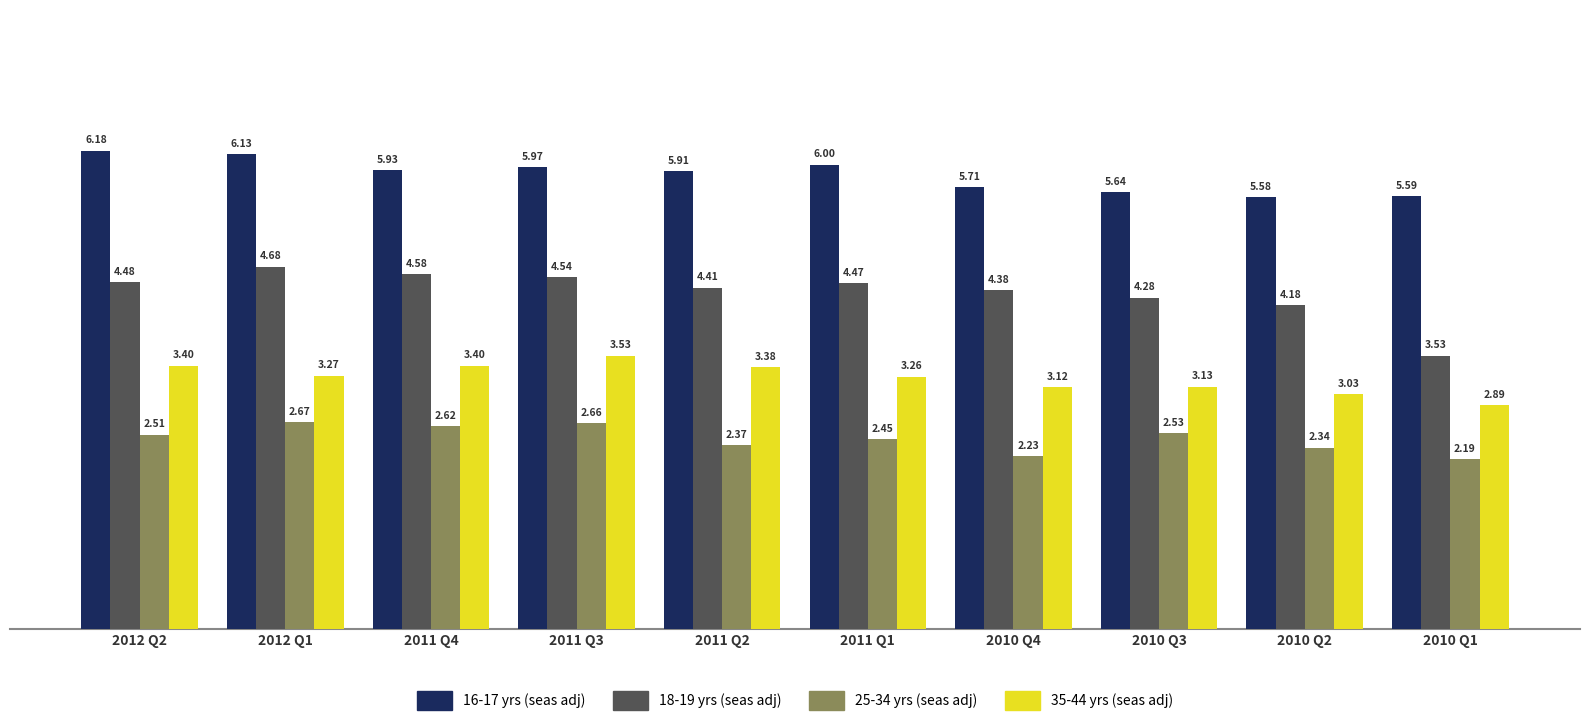

What is the sum of all 25-34 yrs (seas adj) values?

24.6